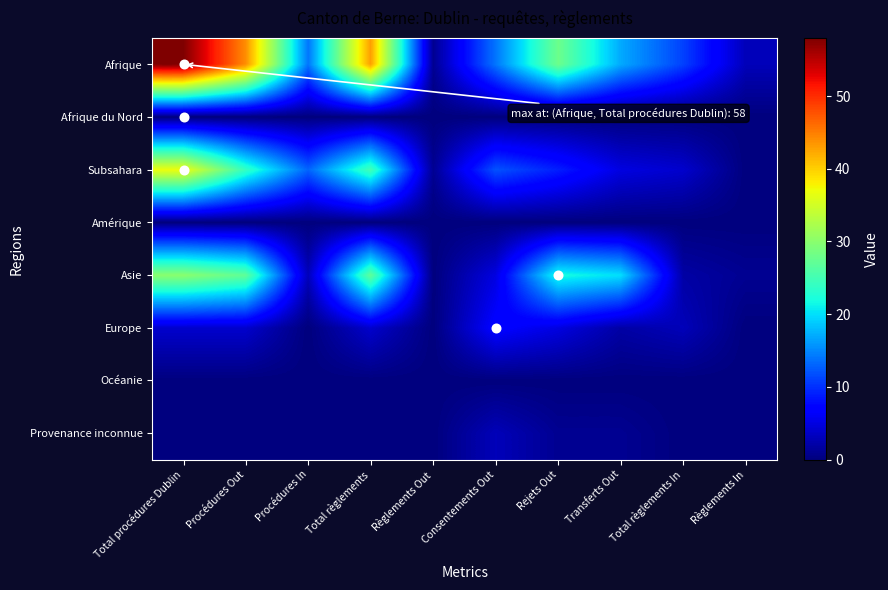

Which series has the largest total across all categories?

Afrique